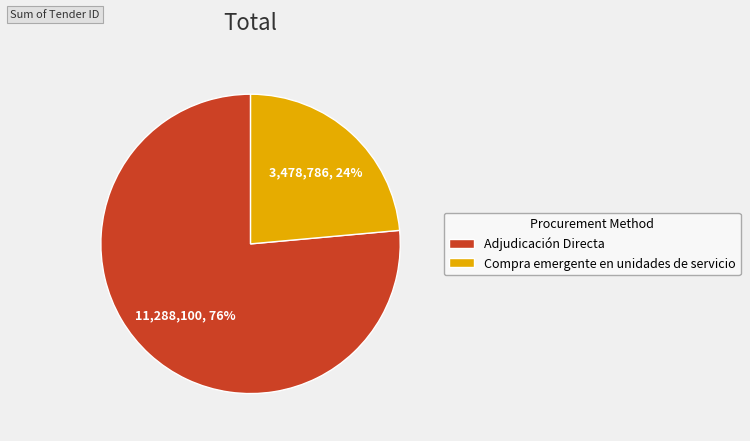

True or false: Adjudicación Directa accounts for 76% of the total.

True